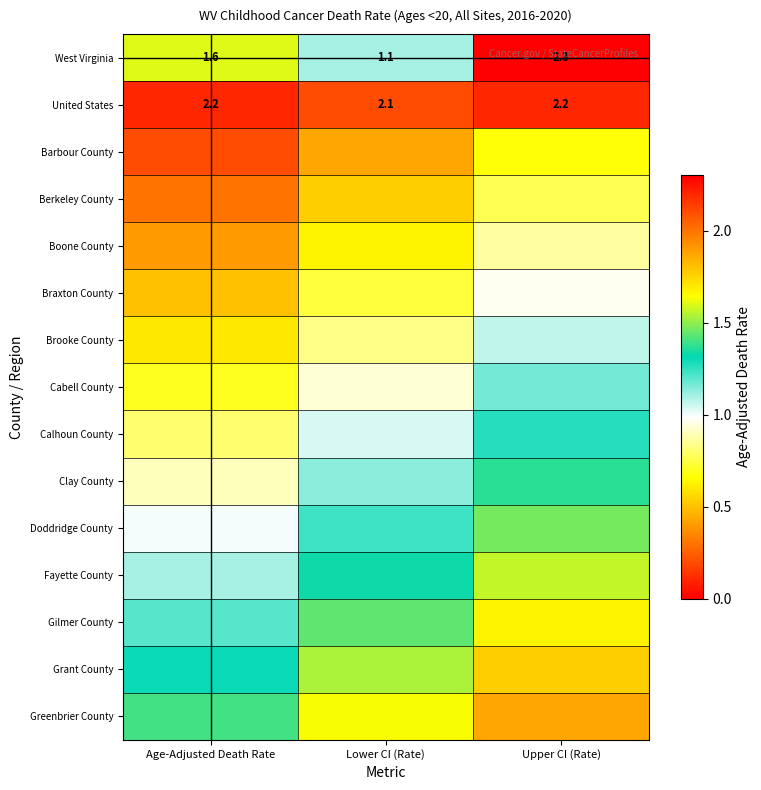

Which category has the lowest value across all series?

Age-Adjusted Death Rate